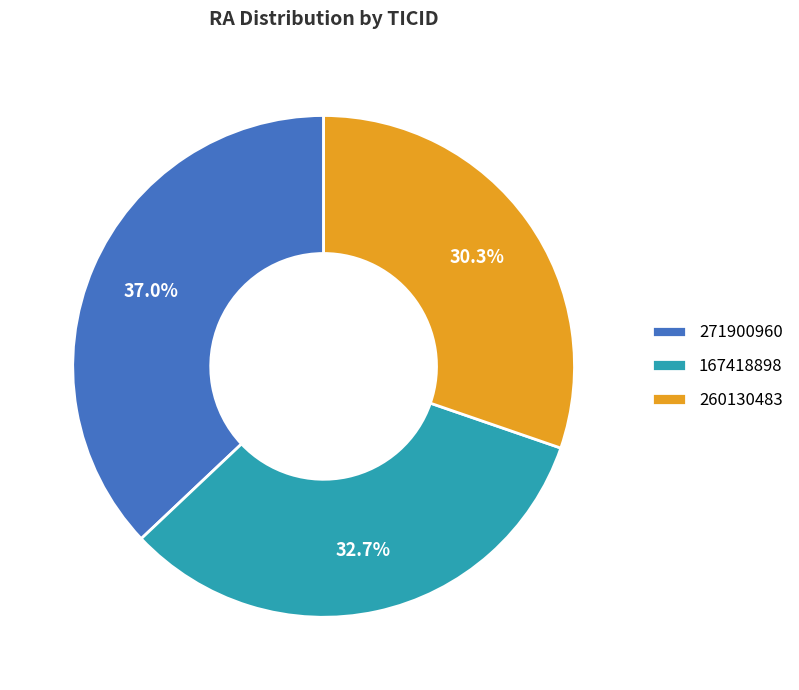

Approximately how many times larger is the value at 167418898 compared to 260130483?

1.1